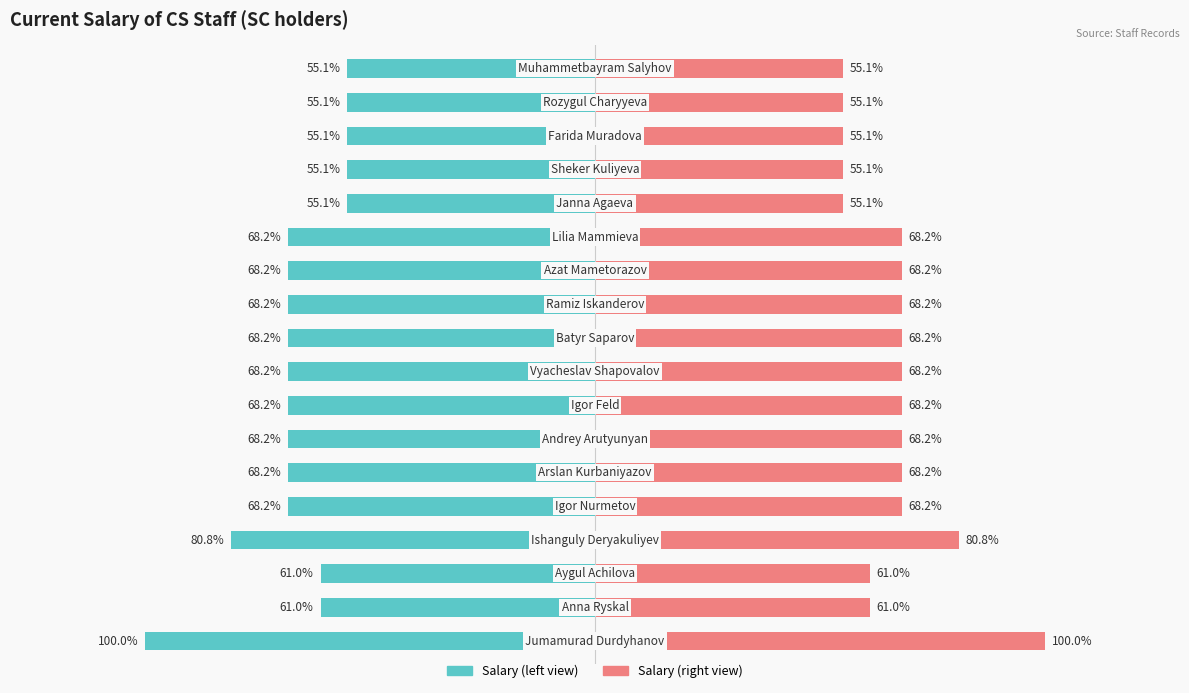

True or false: Salary (right) has a value of 13.0 at 1.

False